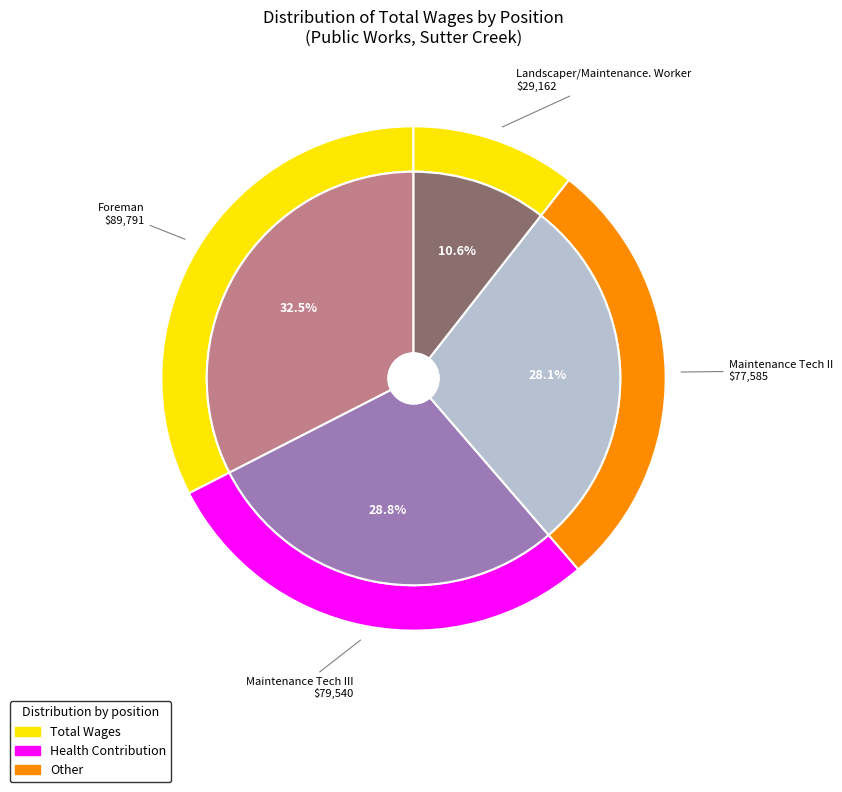

Rank the categories by value from lowest to highest.

Landscaper/Maintenance. Worker, Maintenance Tech II, Maintenance Tech III, Foreman